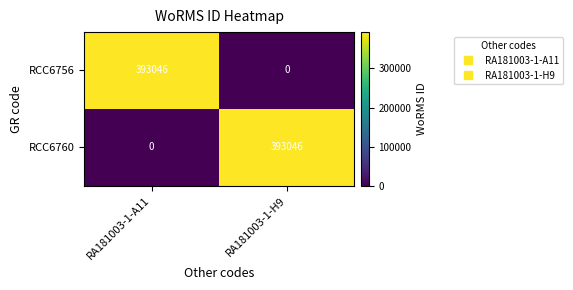

What is the approximate value of RCC6760 at RA181003-1-H9, to the nearest 10?

393050